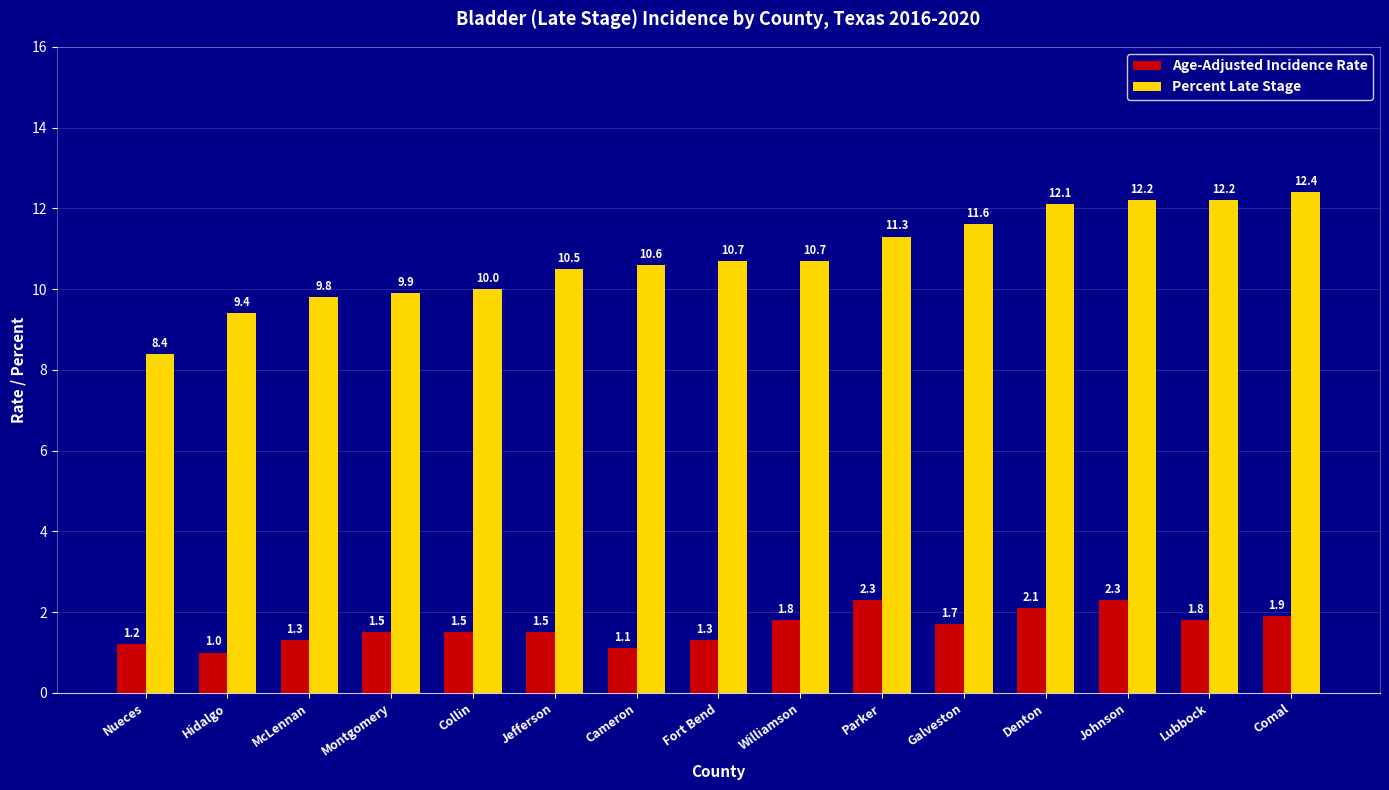

Rank the series at Fort Bend from lowest to highest value.

Age-Adjusted Incidence Rate, Percent Late Stage